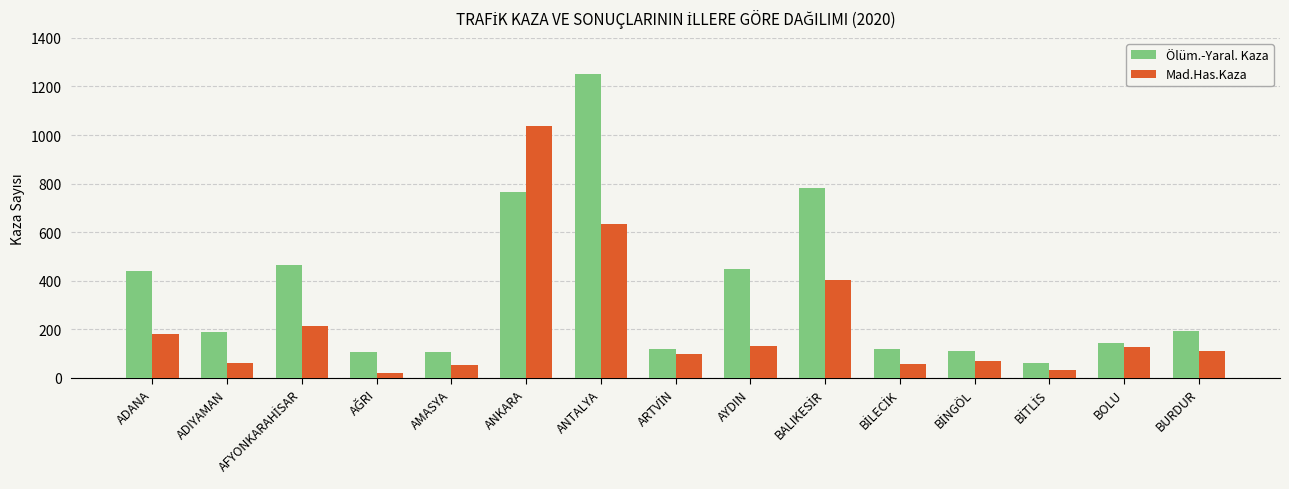

Which series has the largest total across all categories?

Ölüm.-Yaral. Kaza